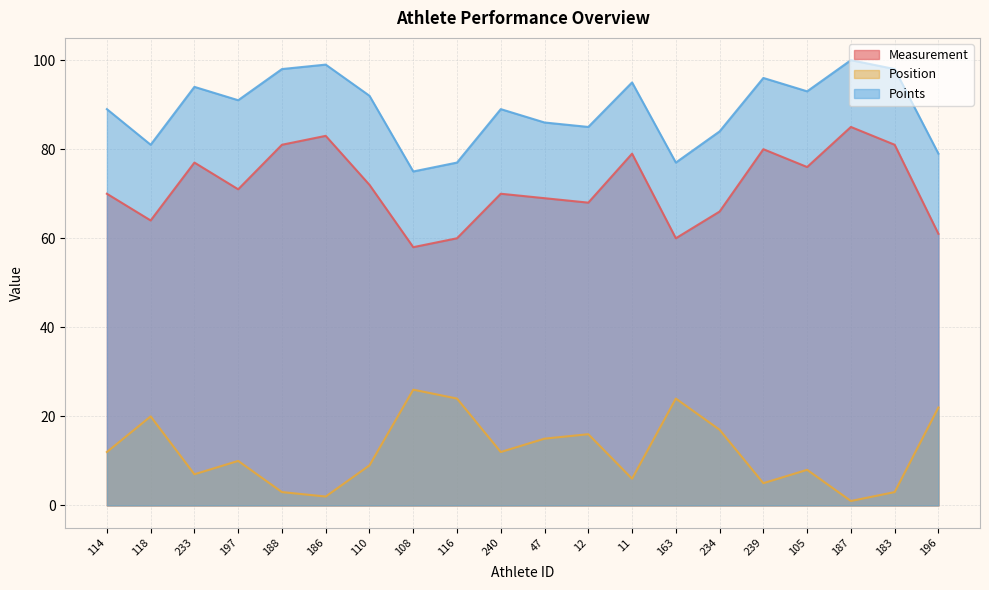

At which category is the sum across all series the highest?

187